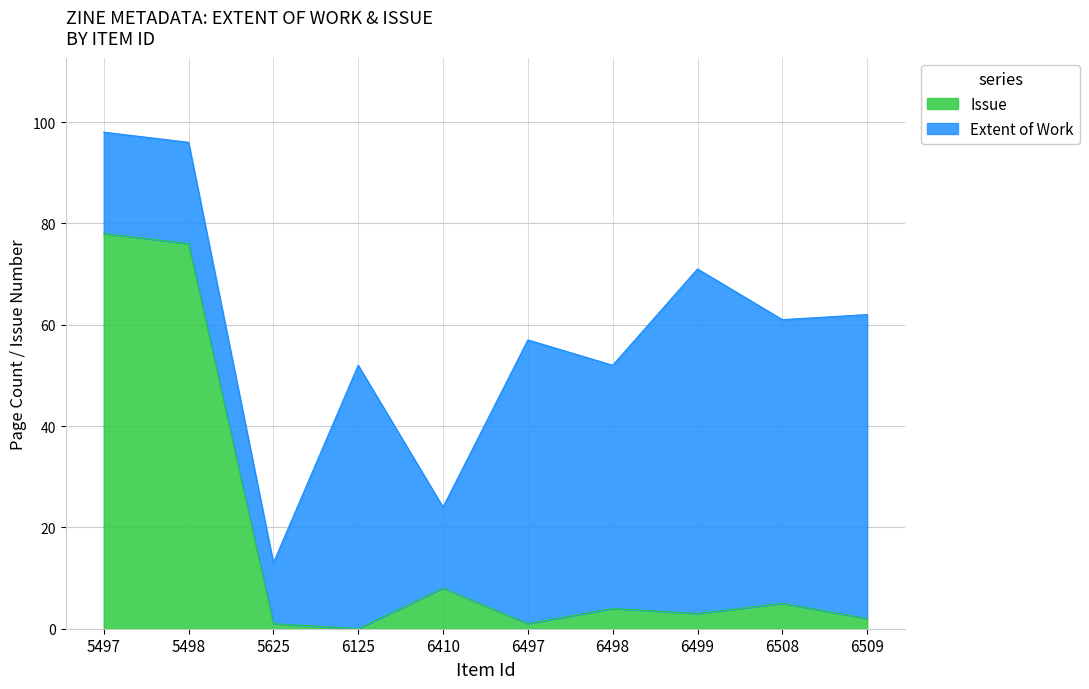

How many points are lower than both their immediate neighbors (excluding endpoints)?

3